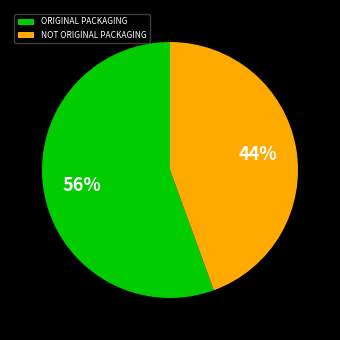

Rank the categories by value from highest to lowest.

ORIGINAL PACKAGING, NOT ORIGINAL PACKAGING